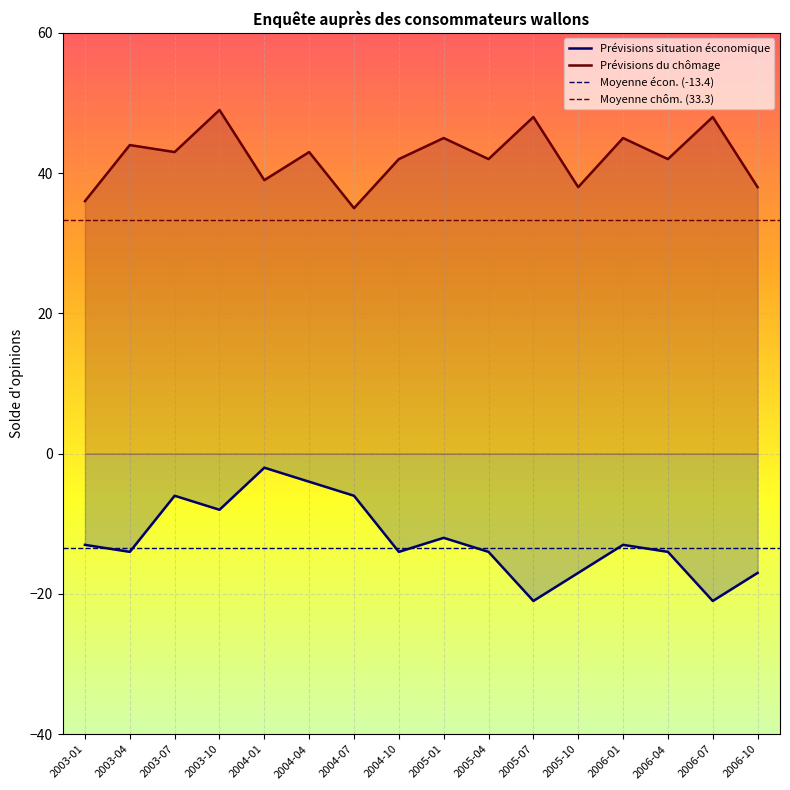

True or false: Prévisions situation économique has a value of -21 at 2005-07.

True